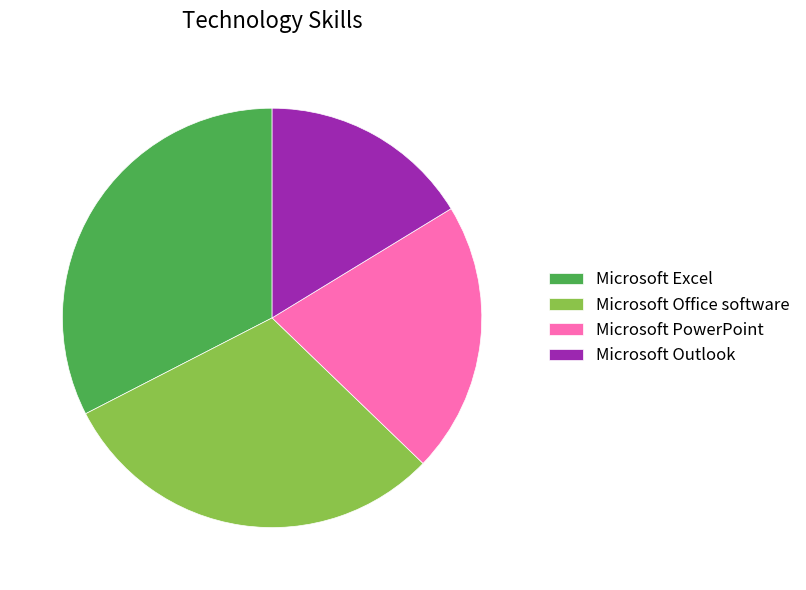

How many slices are in this pie chart?

4